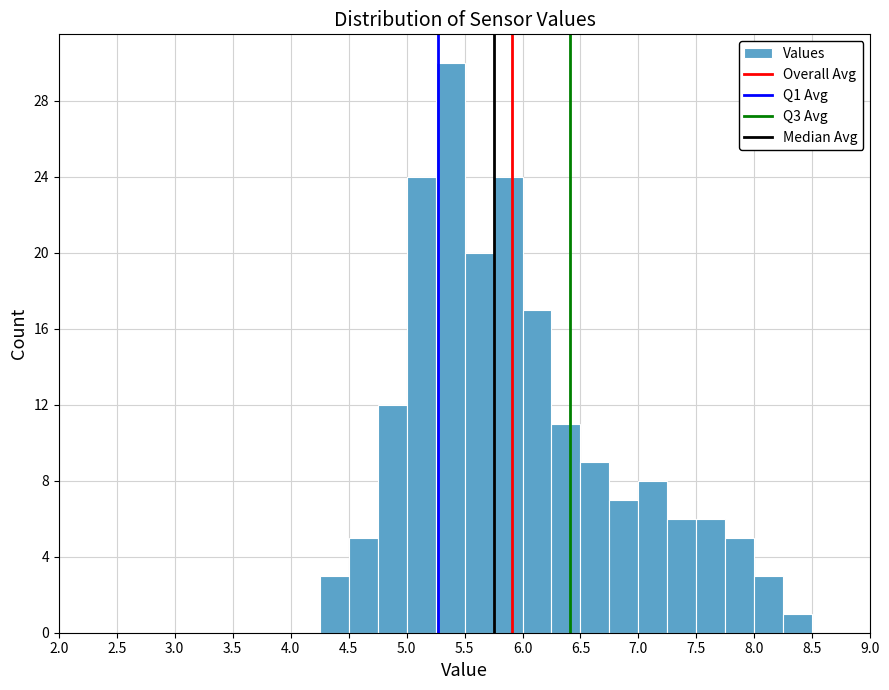

Reading left to right, transcribe this chart: for each bar, give the range it covers on the x-axis and its height. The values are not printed on the chart, so give them approximately, as read against the axis.

2.00 to 2.25: 0
2.25 to 2.50: 0
2.50 to 2.75: 0
2.75 to 3.00: 0
3.00 to 3.25: 0
3.25 to 3.50: 0
3.50 to 3.75: 0
3.75 to 4.00: 0
4.00 to 4.25: 0
4.25 to 4.50: 3
4.50 to 4.75: 5
4.75 to 5.00: 12
5.00 to 5.25: 24
5.25 to 5.50: 30
5.50 to 5.75: 20
5.75 to 6.00: 24
6.00 to 6.25: 17
6.25 to 6.50: 11
6.50 to 6.75: 9
6.75 to 7.00: 7
7.00 to 7.25: 8
7.25 to 7.50: 6
7.50 to 7.75: 6
7.75 to 8.00: 5
8.00 to 8.25: 3
8.25 to 8.50: 1
8.50 to 8.75: 0
8.75 to 9.00: 0